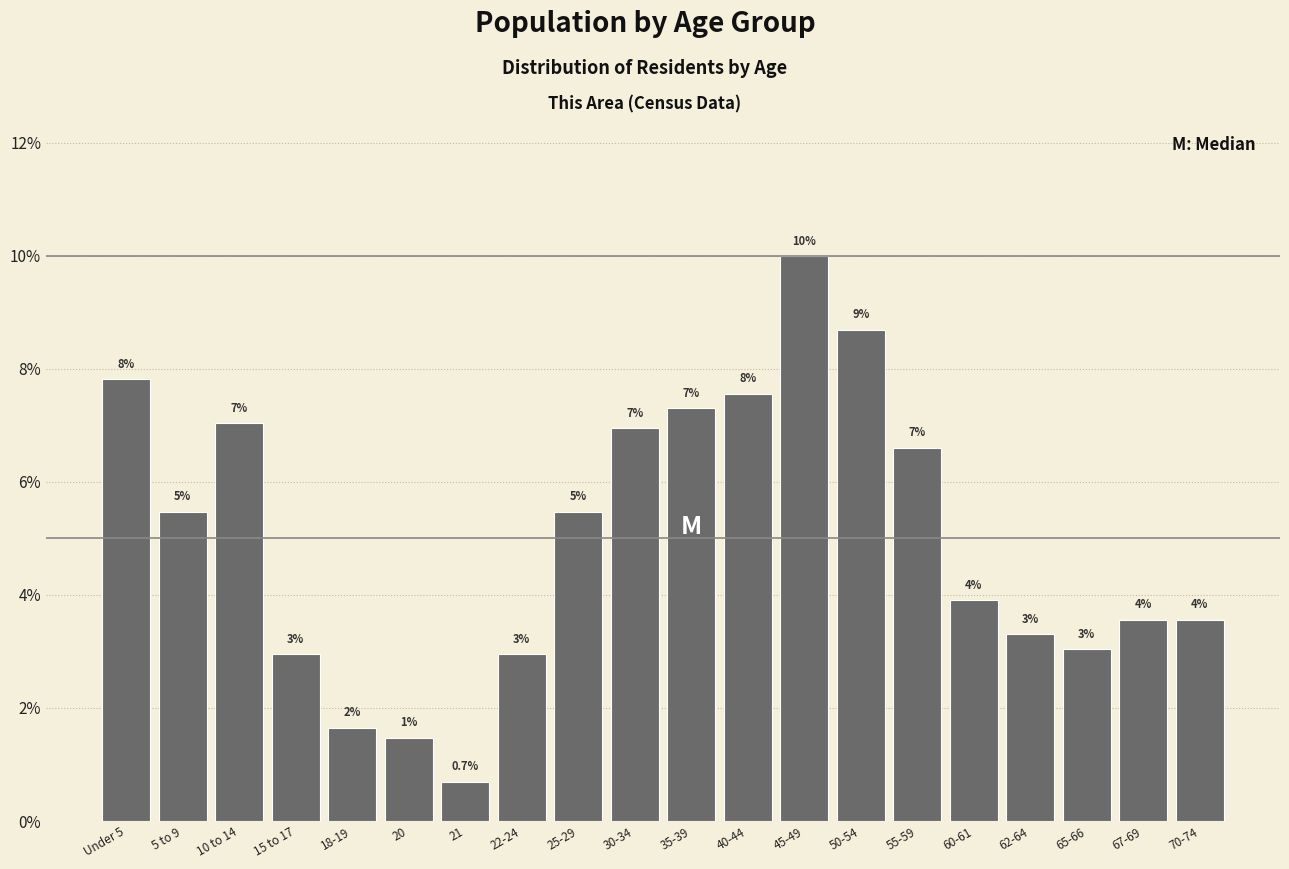

Which has a higher value, 40-44 or 15 to 17?

40-44